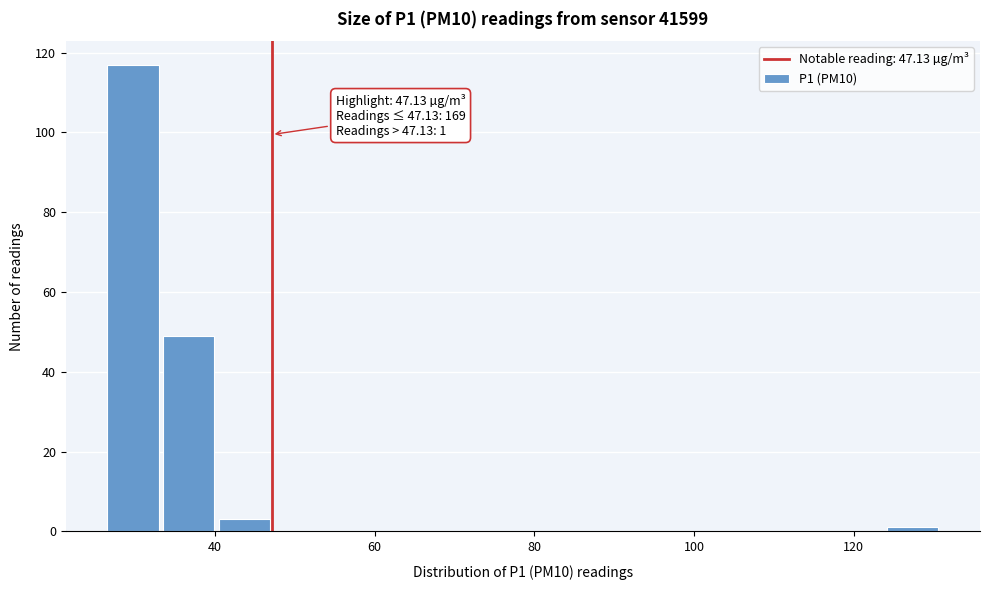

Read against the x-axis, roughly where is the centre of the tallest bar?

30